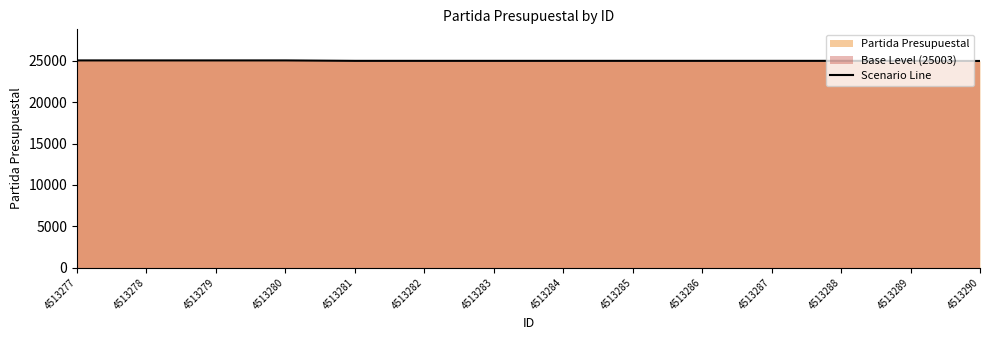

The value at 4513281 is 11726. True or false?

False